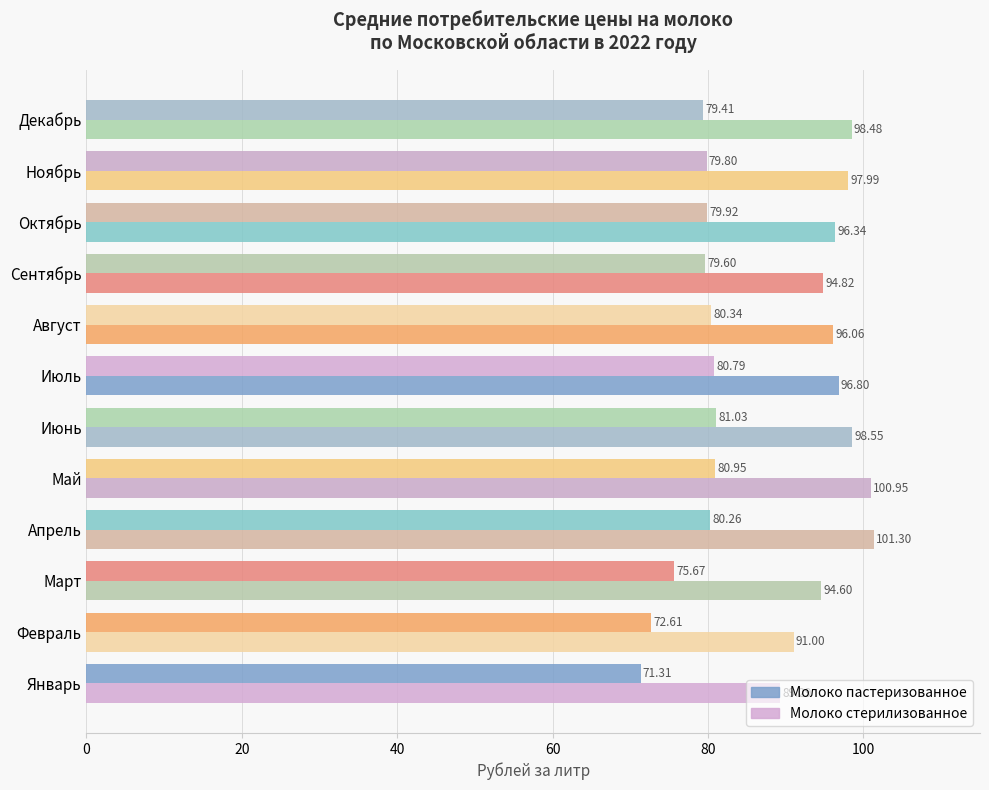

How many data points in Молоко пастеризованное are above 79?

9